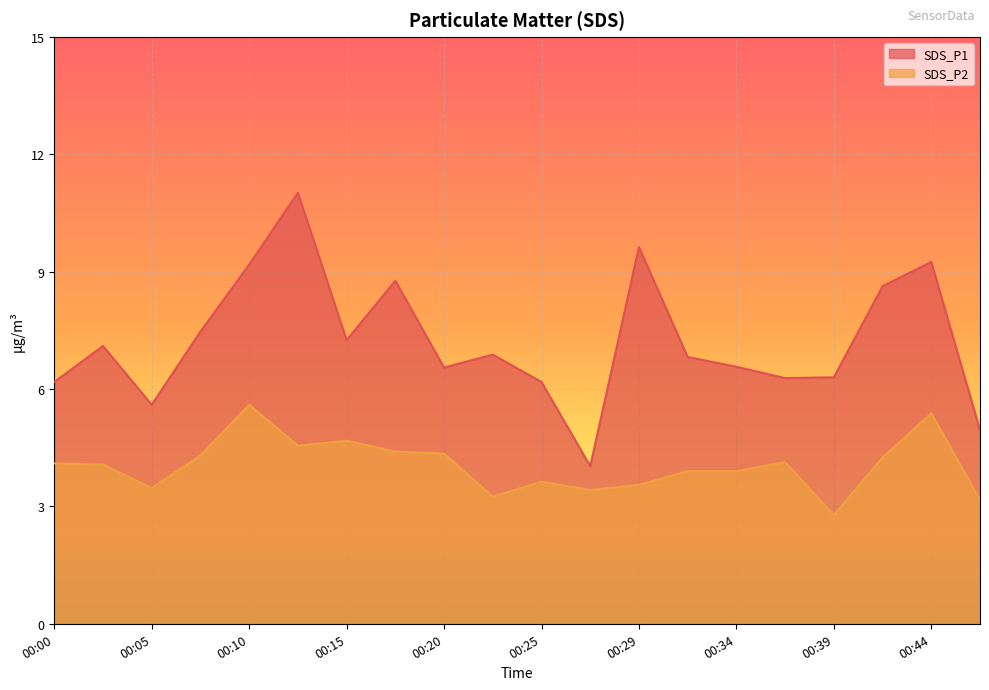

How many series are shown in this chart?

2